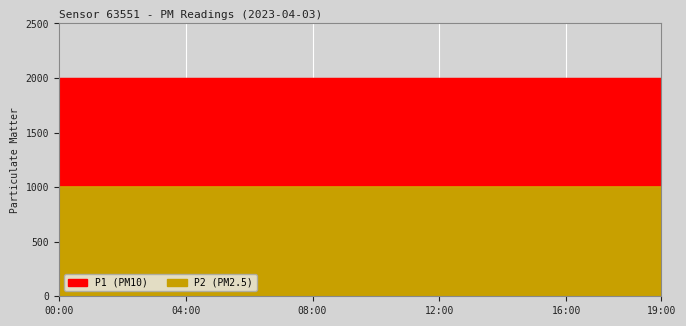

At which category is the sum across all series the highest?

00:00